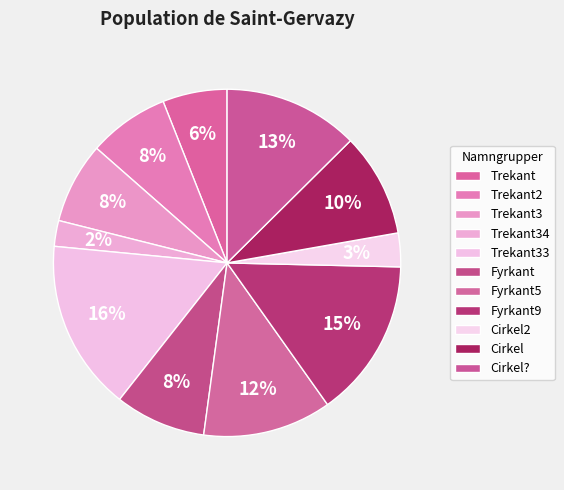

How many segments does this pie chart have?

11